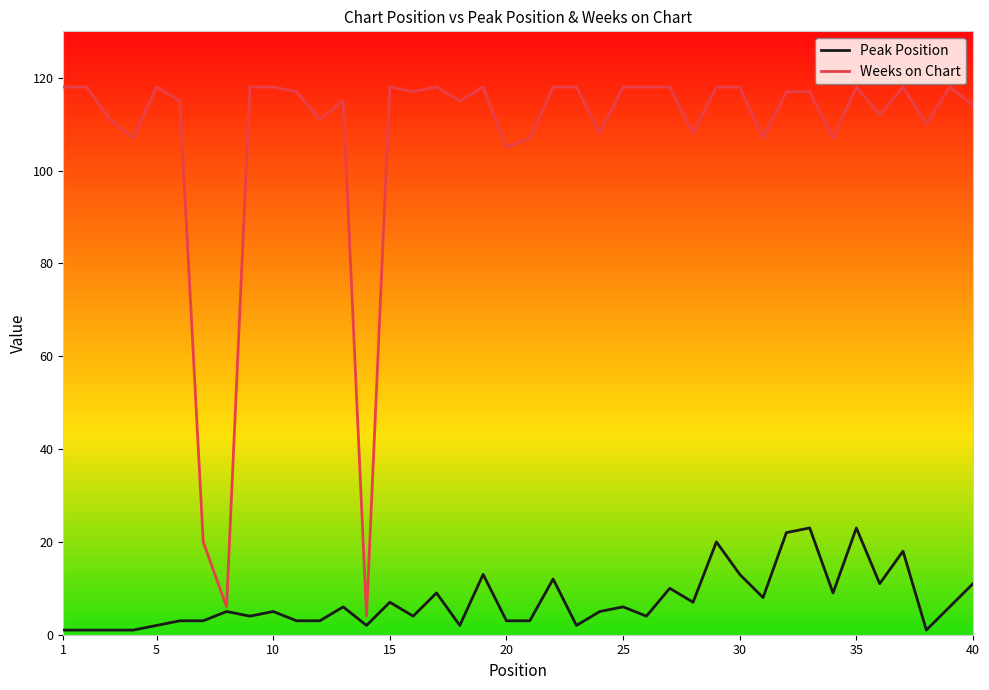

Which series has the largest total across all categories?

Weeks on Chart